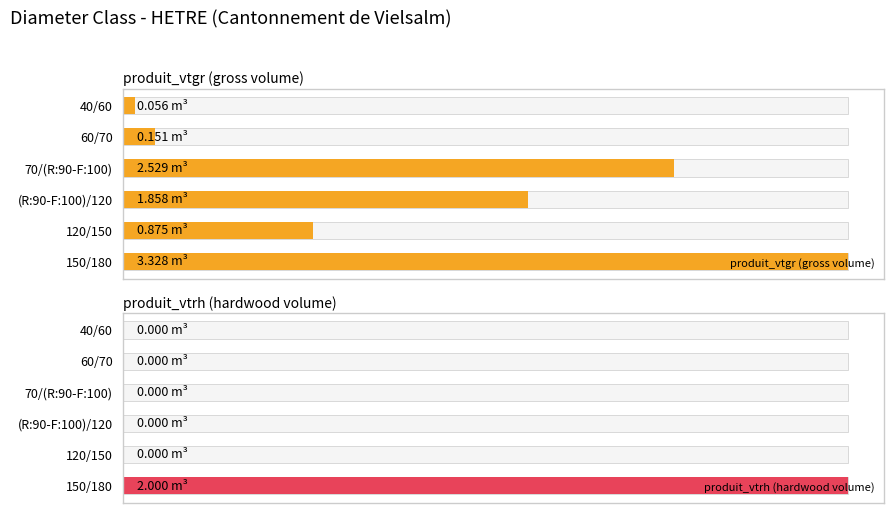

List the labels in order of produit_vtgr (gross volume) value, smallest first.

40/60, 60/70, 120/150, (R:90-F:100)/120, 70/(R:90-F:100), 150/180